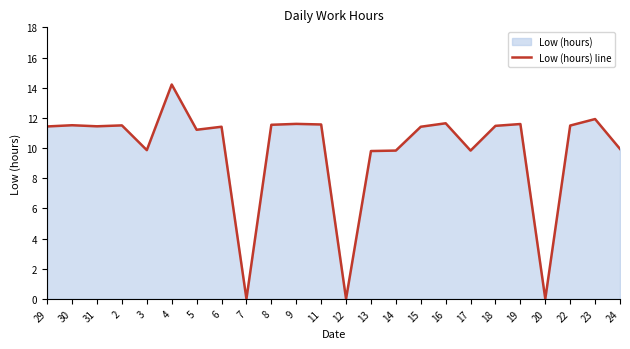

What is the difference between the maximum and minimum values?

14.2